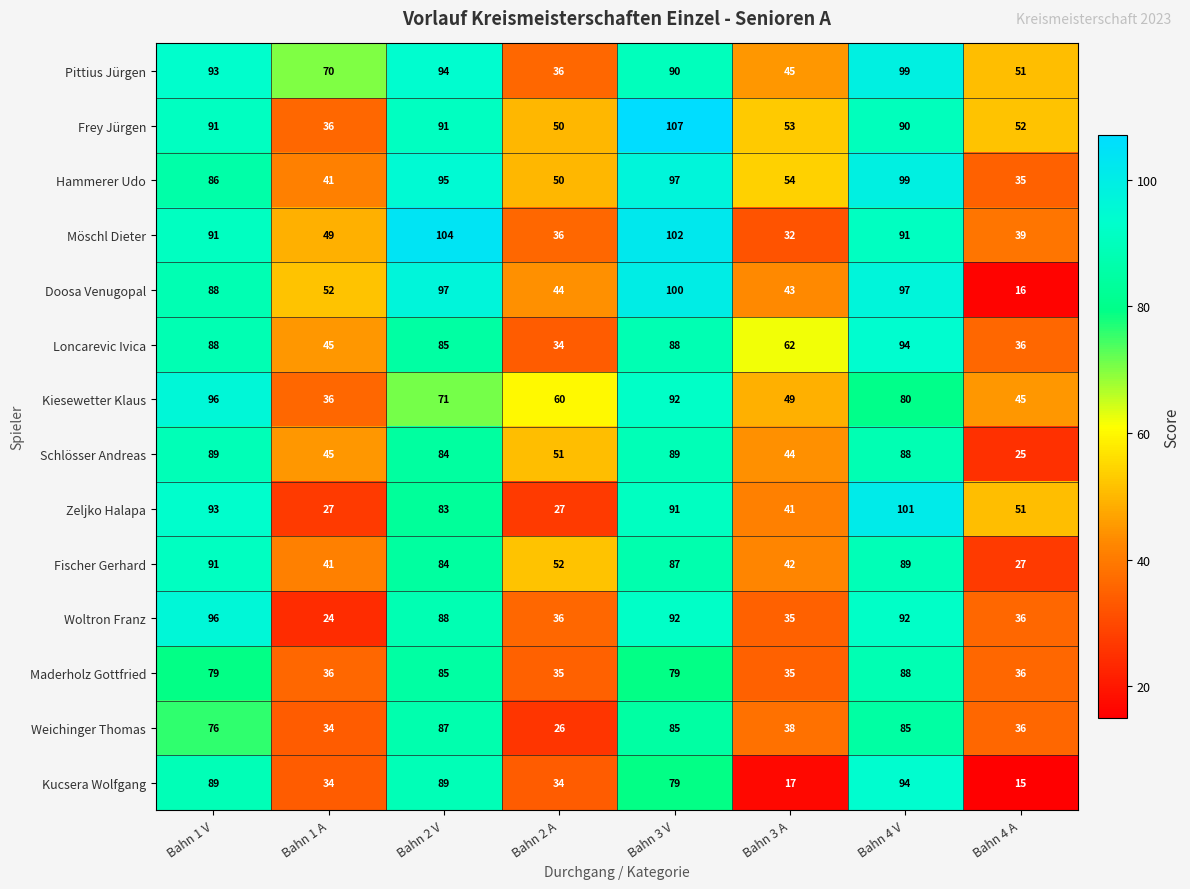

Which series has the largest total across all categories?

Pittius Jürgen